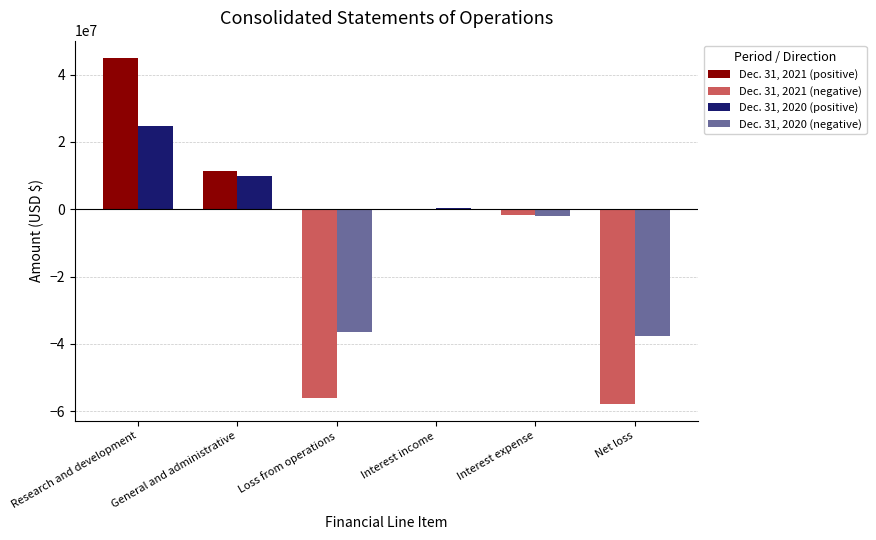

Which series changed the most between General and administrative and Net loss?

Dec. 31, 2021 (negative)